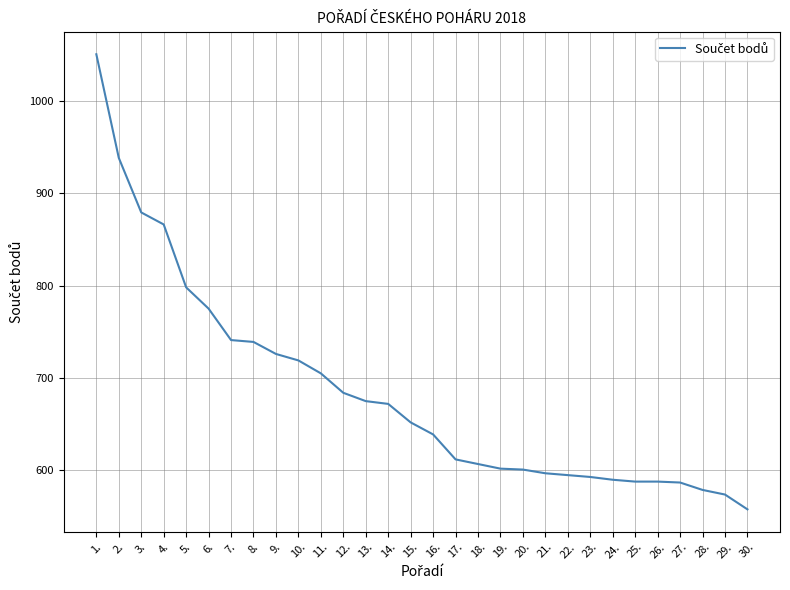

What value does the data have at 21.?

597